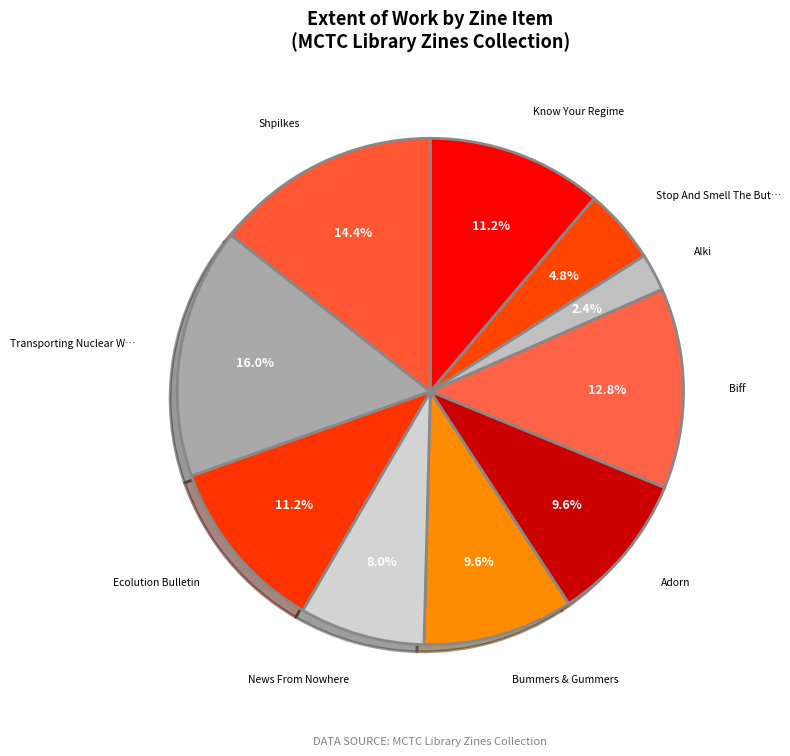

How many slices are in this pie chart?

10